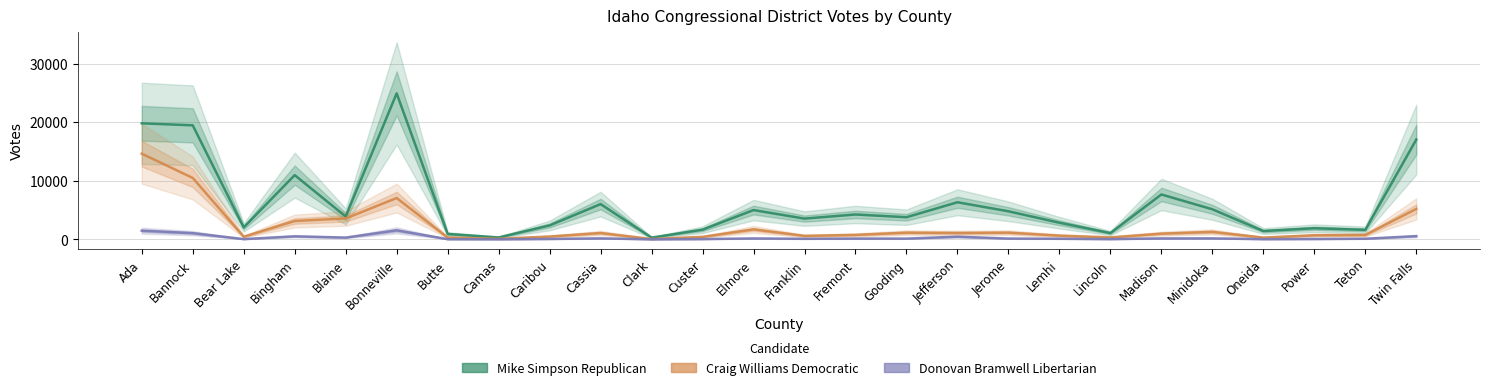

Where does the Mike Simpson Republican series first go above 3898?

Ada